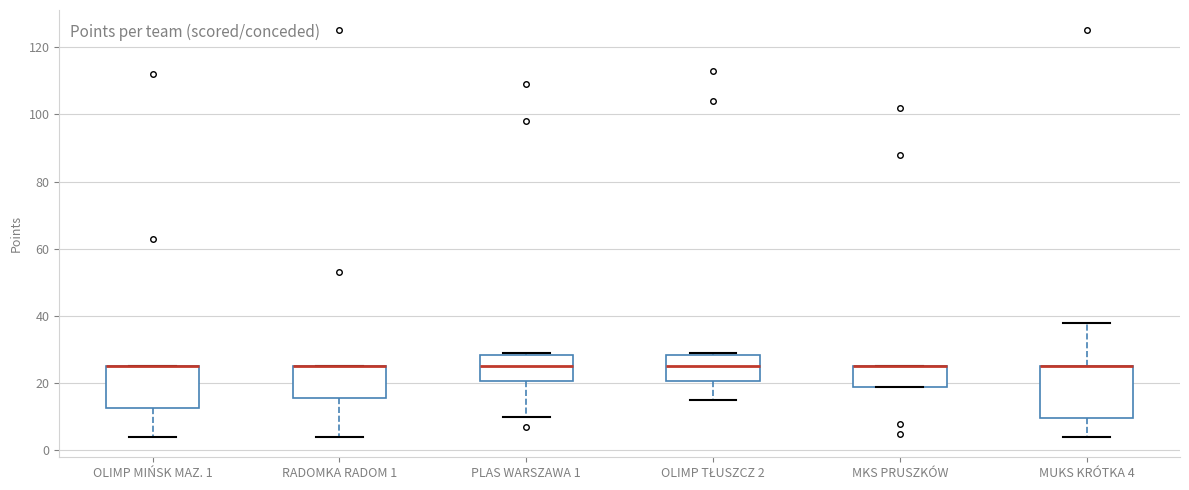

Reading left to right, read every box against the y-axis: the position of its median line, the range the box covers, and the ends of its whiskers. The values are not printed on the chart, so give them approximately, as read against the axis.

OLIMP MIŃSK MAZ. 1: median 26 (drawn on the box's upper edge), box 12 to 26, whiskers 4 to 26
RADOMKA RADOM 1: median 26 (drawn on the box's upper edge), box 16 to 26, whiskers 4 to 26
PLAS WARSZAWA 1: median 26, box 20 to 28, whiskers 10 to 30
OLIMP TŁUSZCZ 2: median 26, box 20 to 28, whiskers 16 to 30
MKS PRUSZKÓW: median 26 (drawn on the box's upper edge), box 20 to 26, whiskers 20 to 26
MUKS KRÓTKA 4: median 26 (drawn on the box's upper edge), box 10 to 26, whiskers 4 to 38